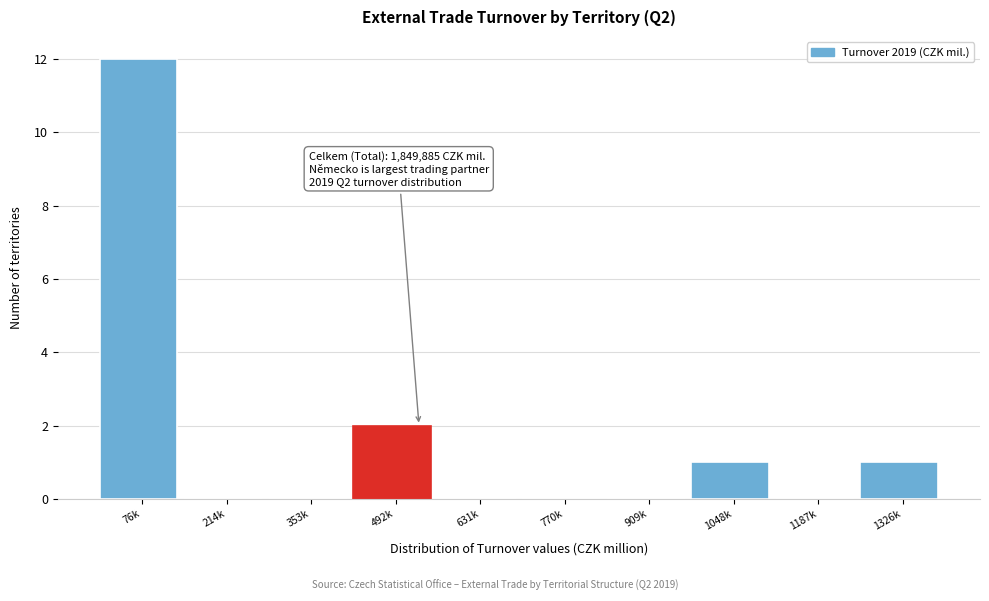

Reading left to right, list all the values displayed in this chart.

76k=12	214k=0	353k=0	492k=2	631k=0	770k=0	909k=0	1048k=1	1187k=0	1326k=1